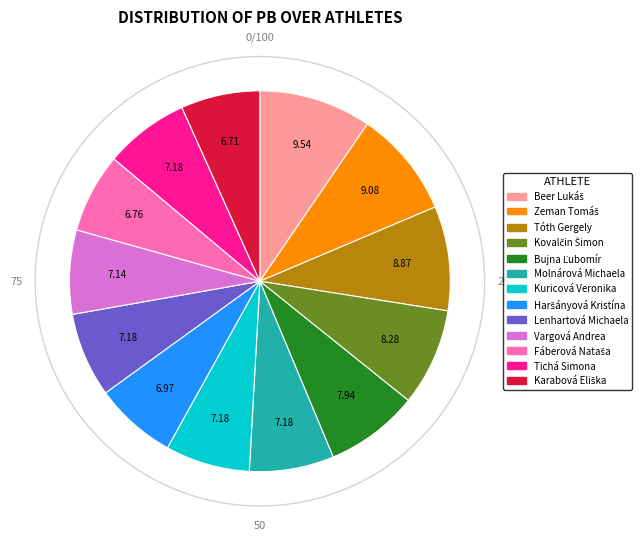

Is there any slice that represents more than half of the pie?

No